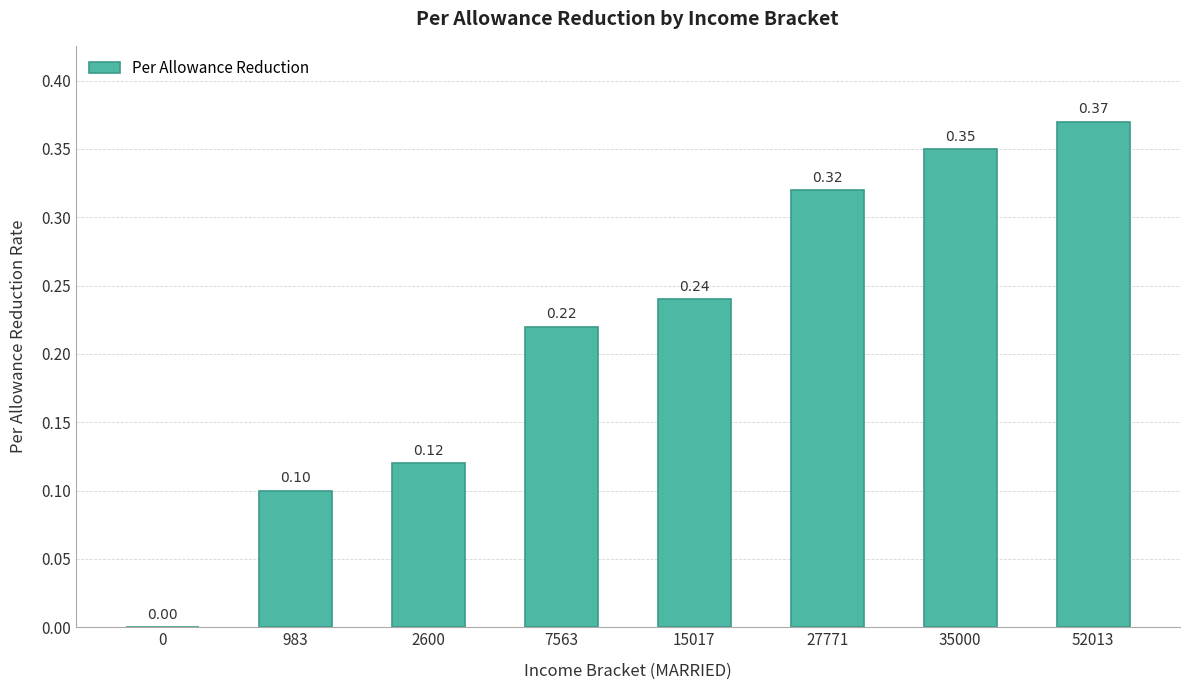

What is the change in value from 0 to 52013?

+0.4